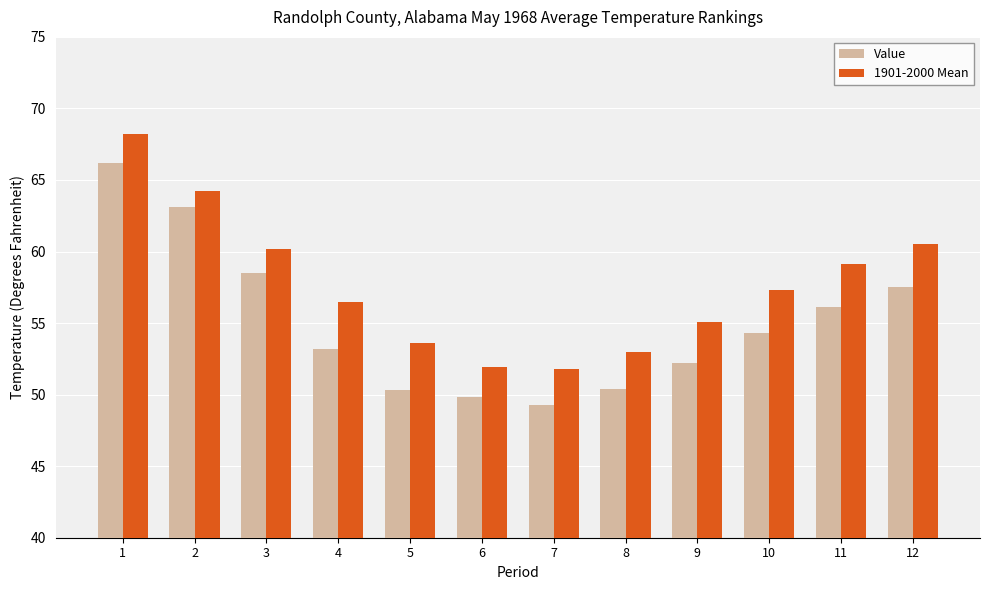

What is the difference between the highest and lowest values at 7?

2.5